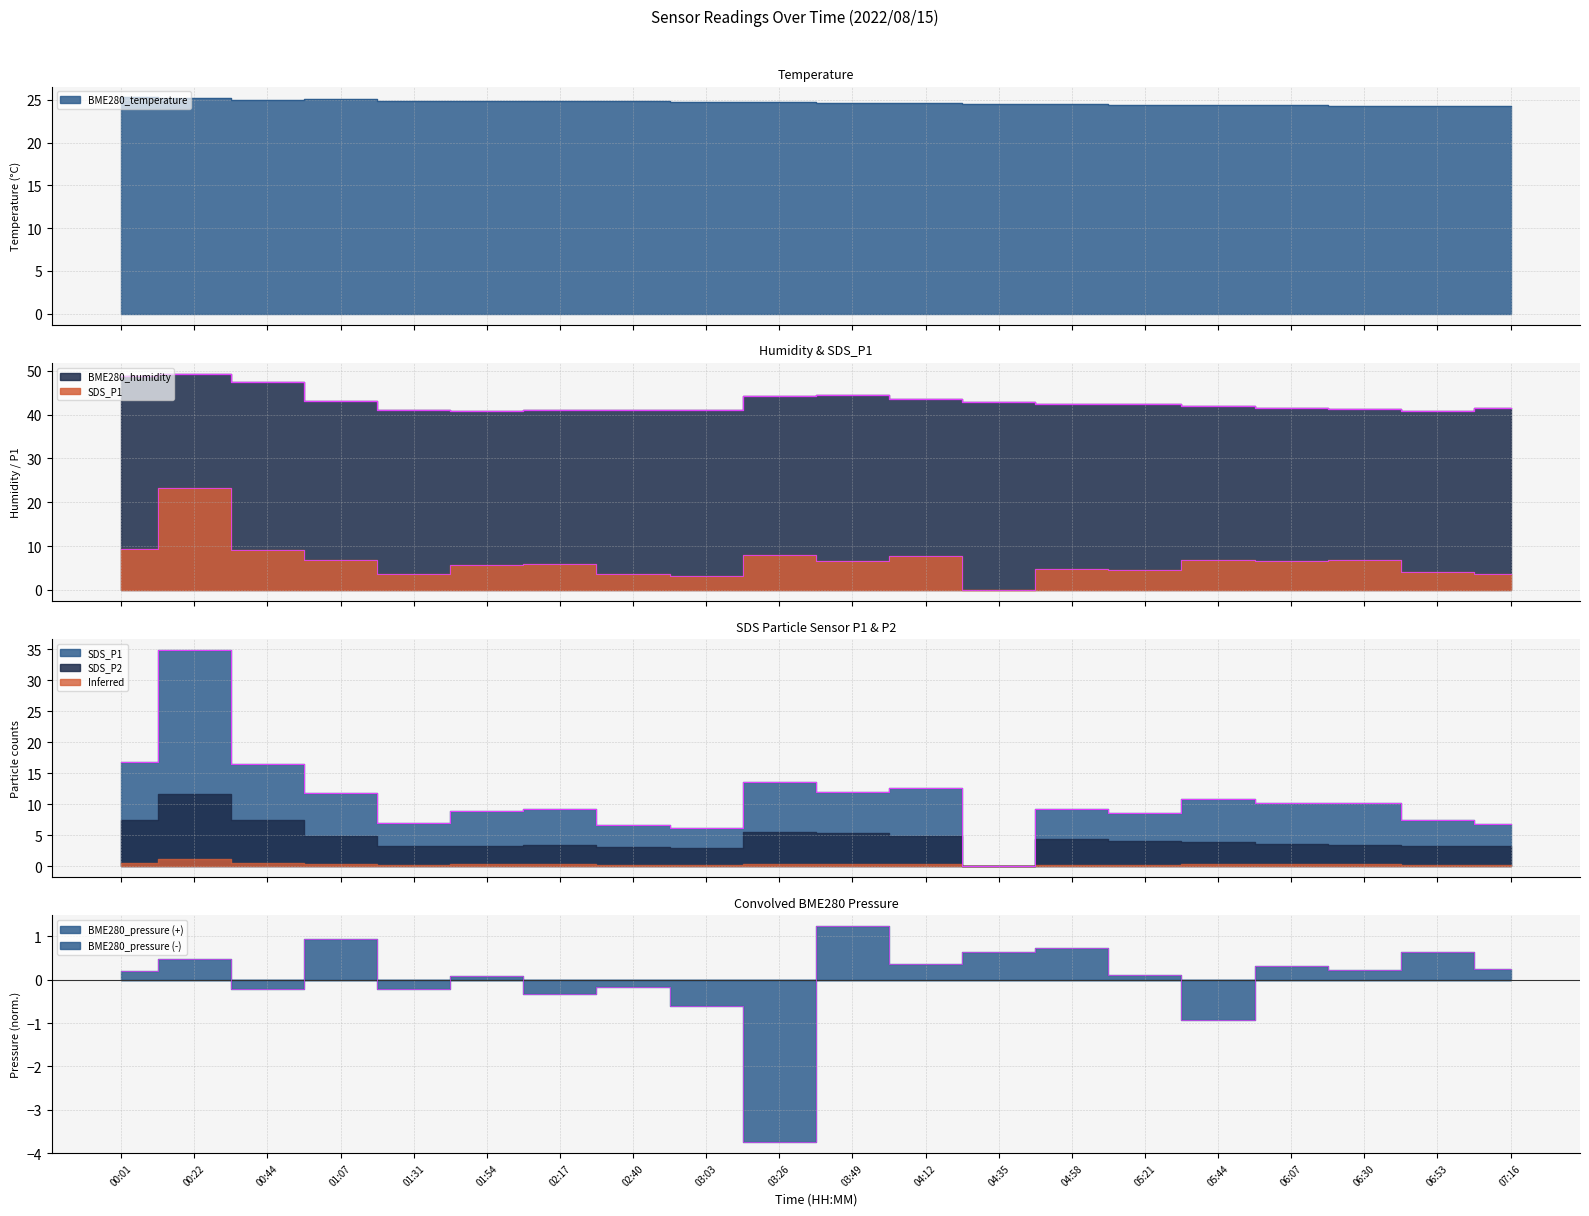

True or false: BME280_humidity and BME280_temperature intersect in this chart.

False